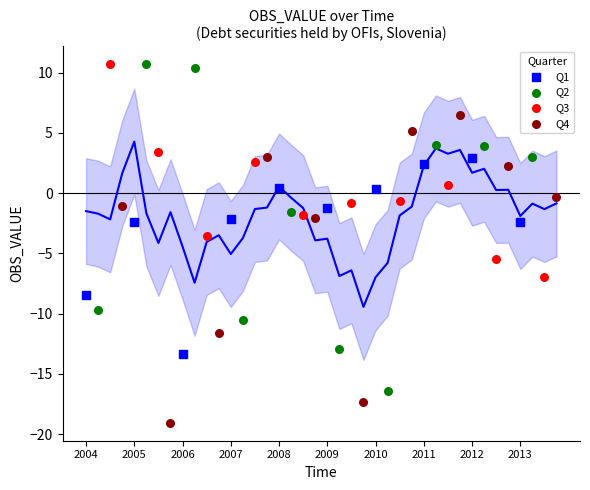

Which series reaches the minimum Y coordinate?

Q4